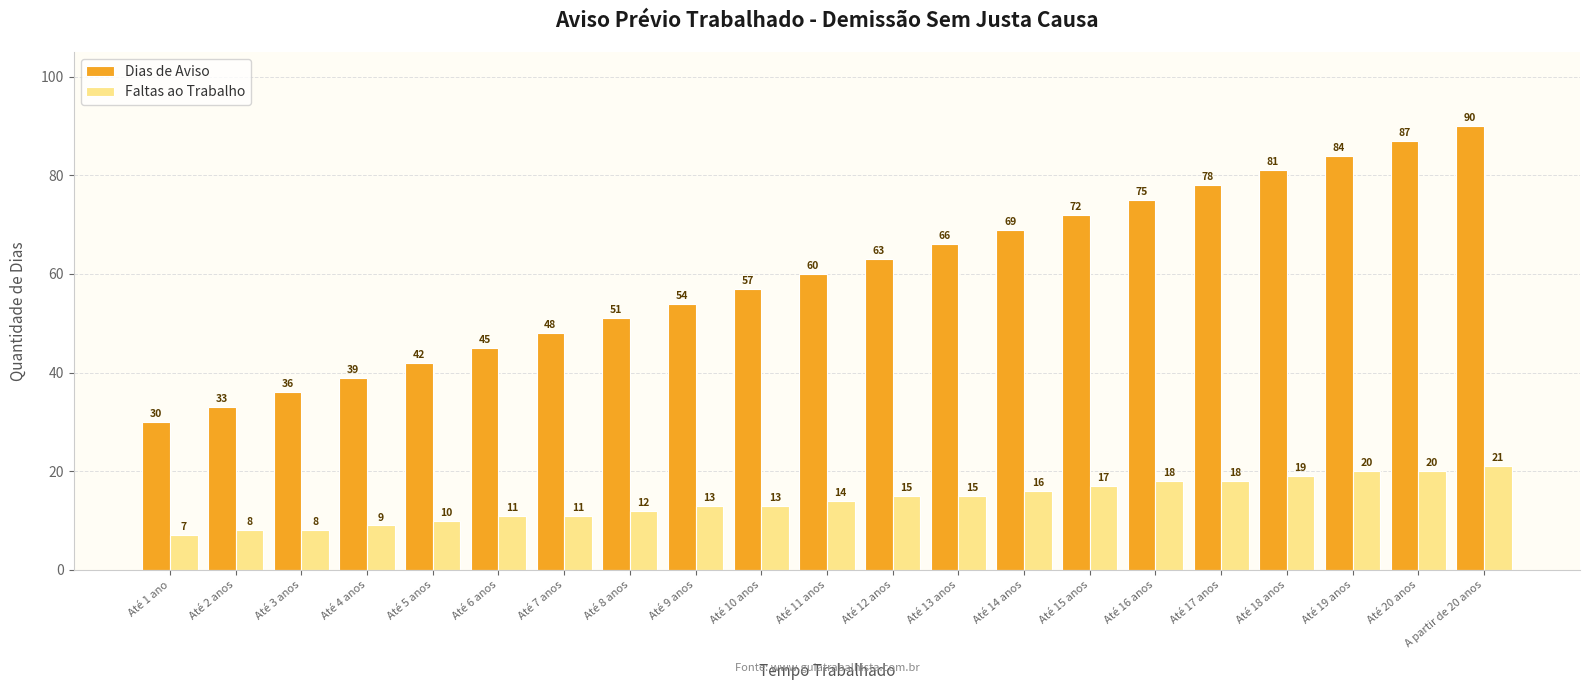

What is the total value across all series at Até 8 anos?

63